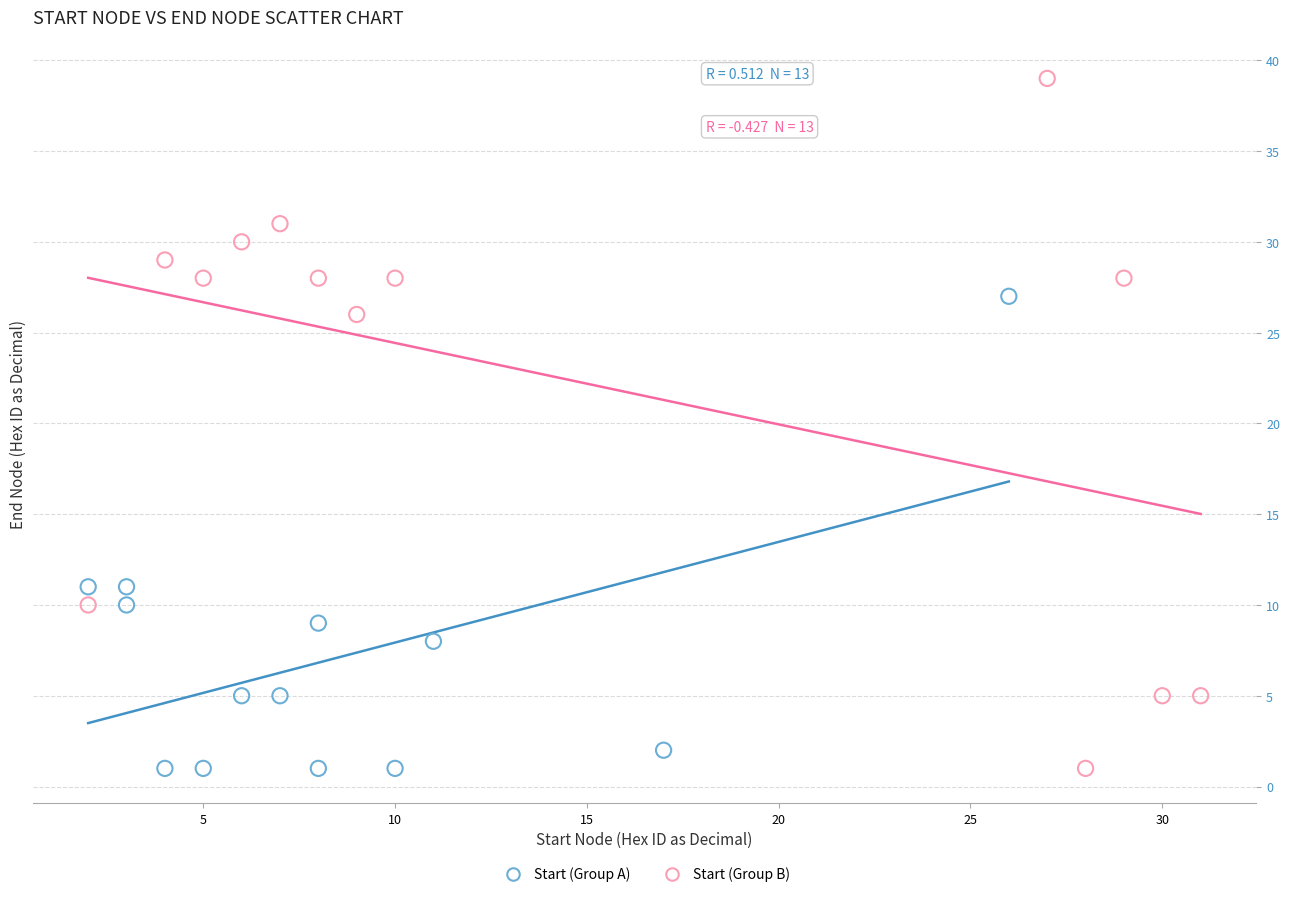

Which series reaches the maximum Y coordinate?

Start (Group B)